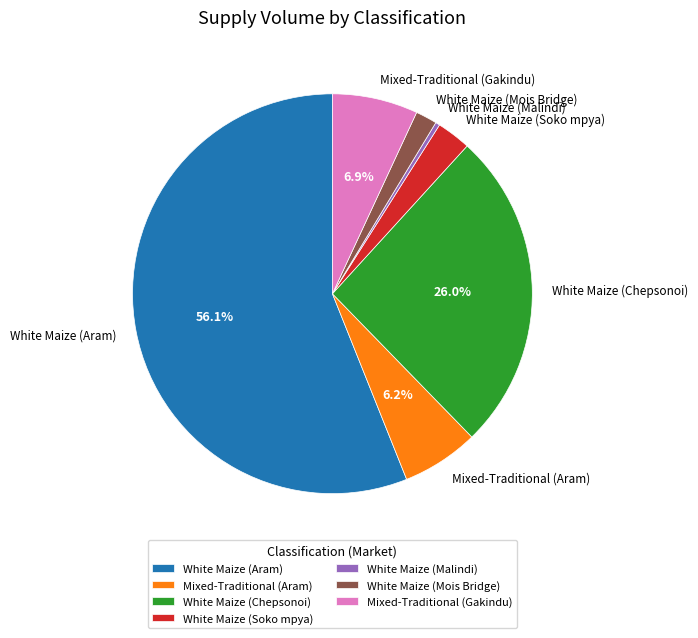

To the nearest percent, what is the difference between the largest and smallest slice percentages?

56%